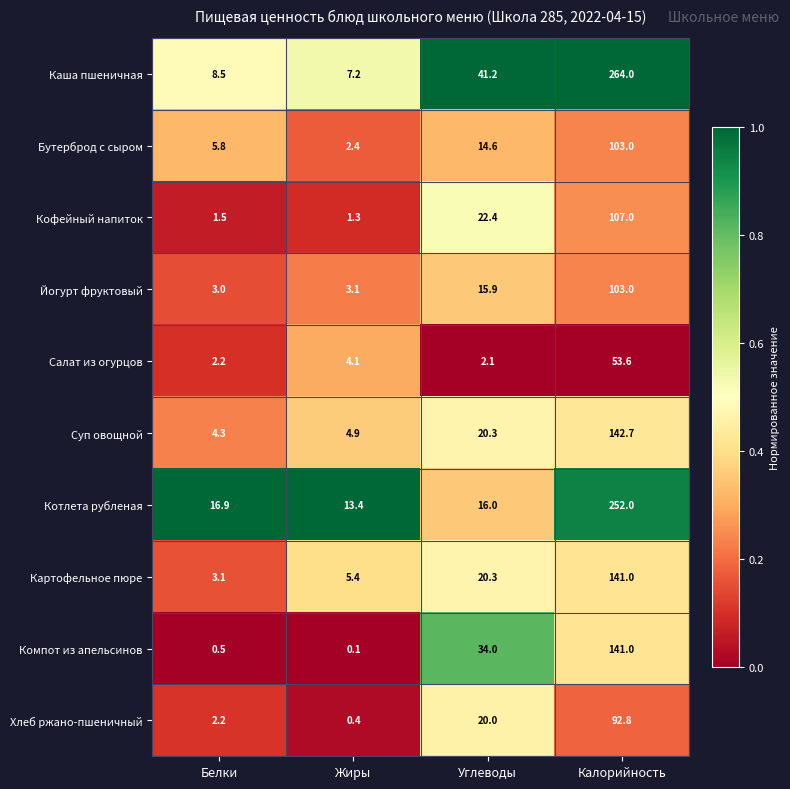

Is it true that Котлета рубленая equals 153.3 at Калорийность?

False